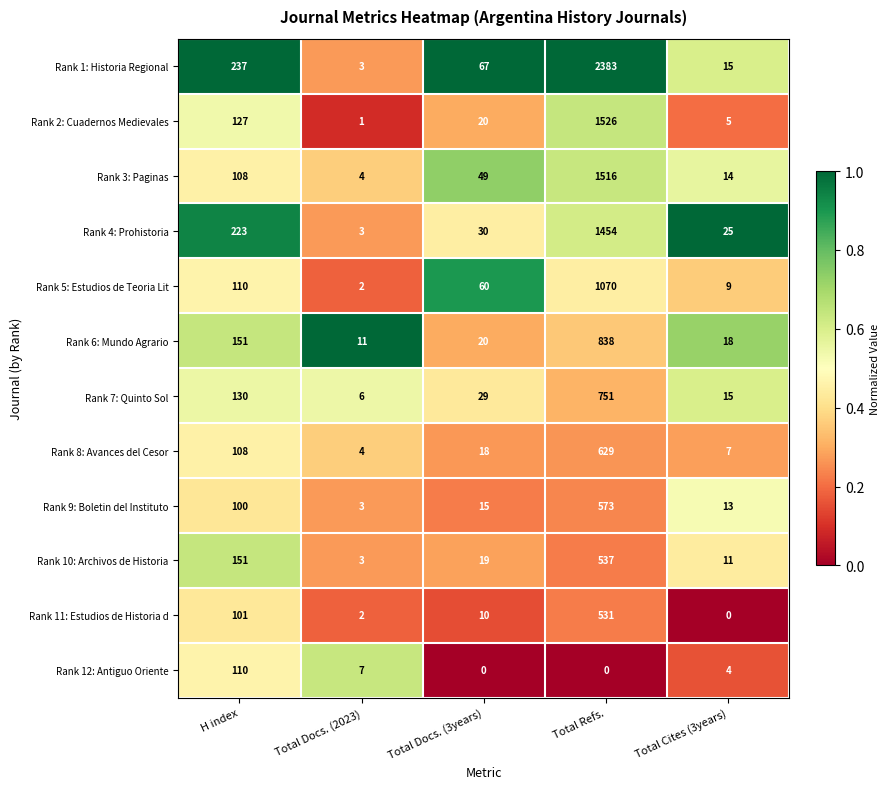

What is the greatest value displayed?

2383